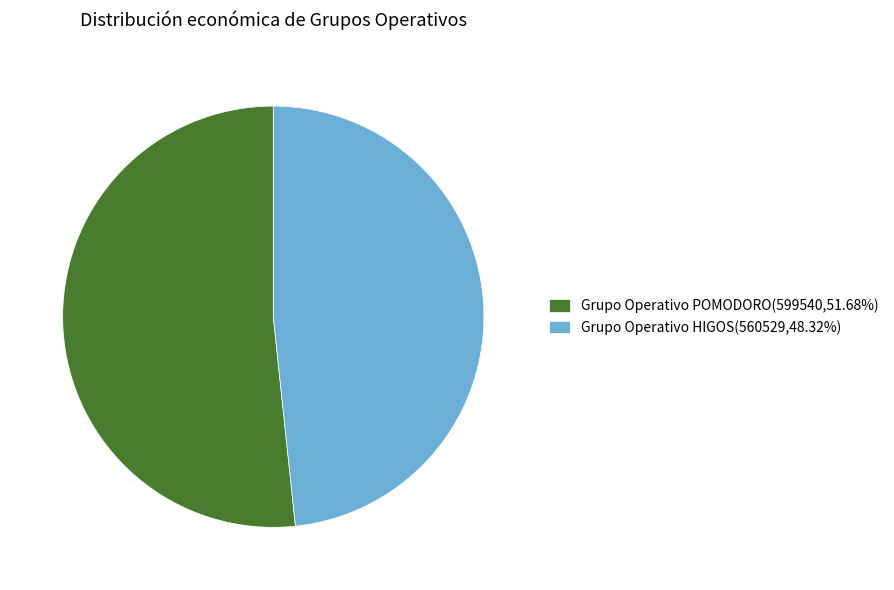

How many slices are in this pie chart?

2